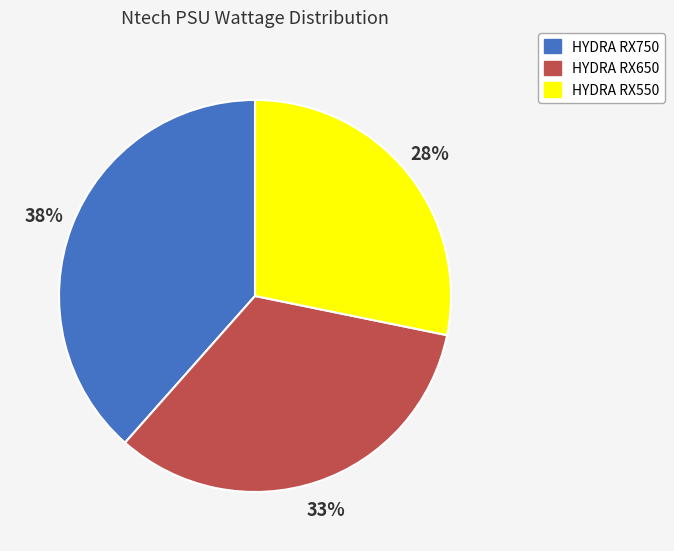

What is the ratio of the value at HYDRA RX650 to the value at HYDRA RX750?

0.9